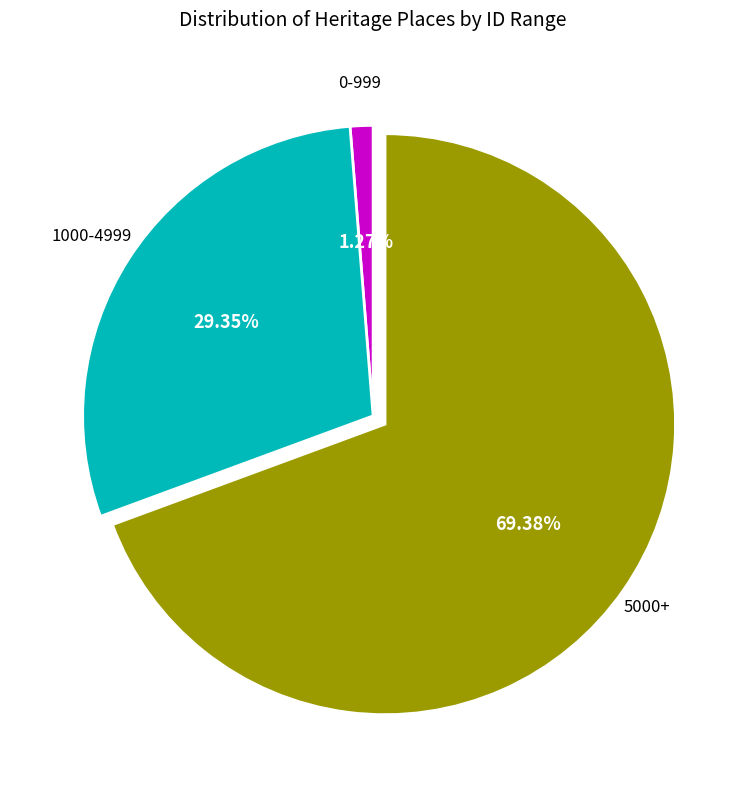

Is there any slice that represents more than half of the pie?

Yes